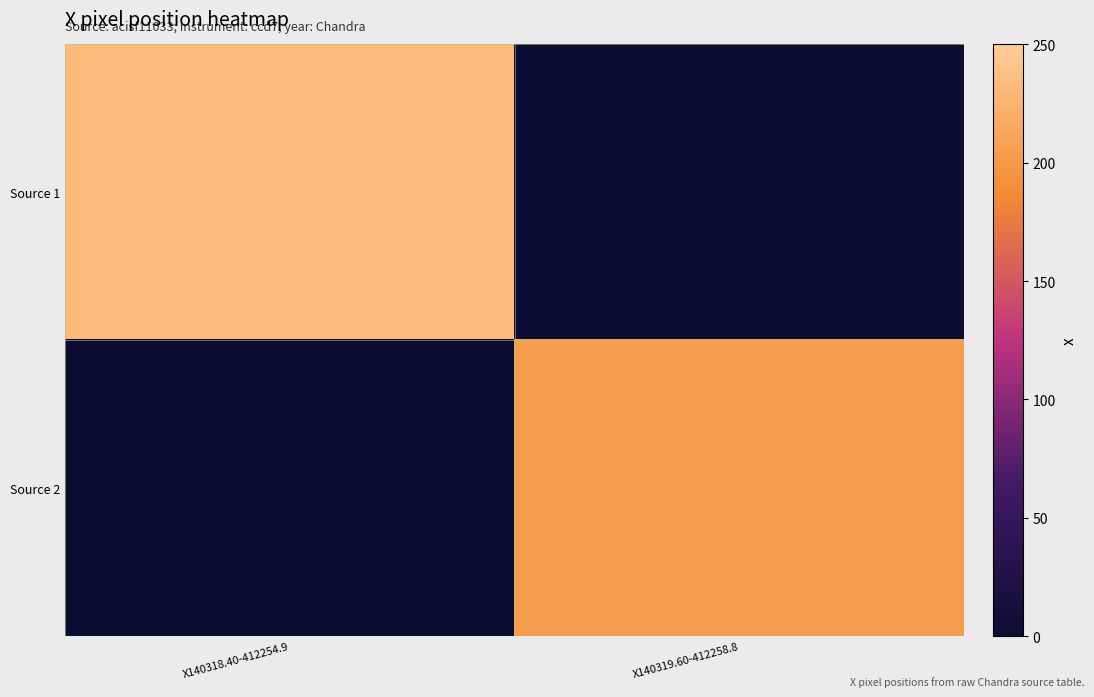

At how many categories does at least one series exceed 199?

2